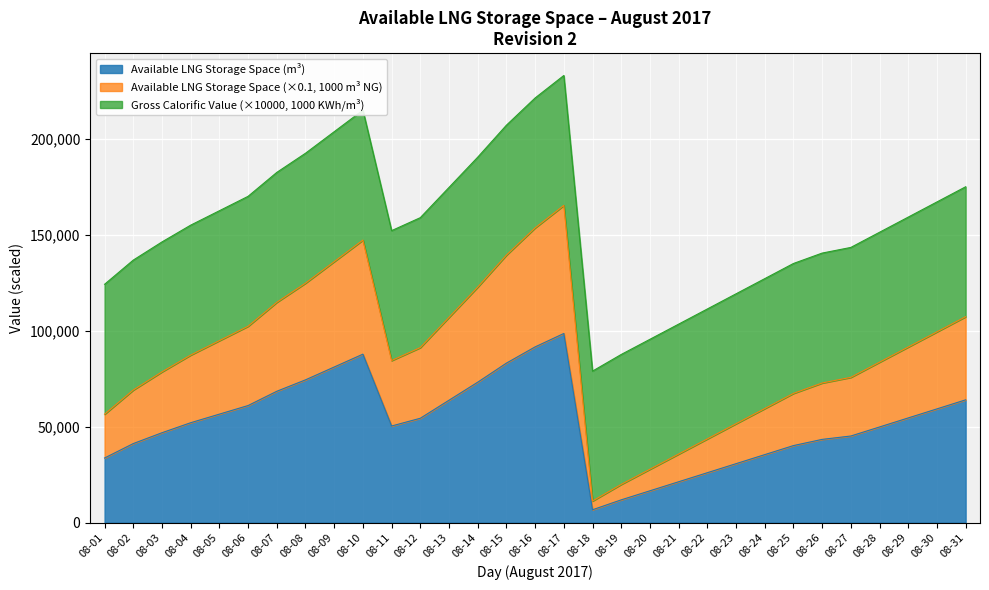

Which category has the highest value in the Available LNG Storage Space (1000 m3 NG) series?

08-17